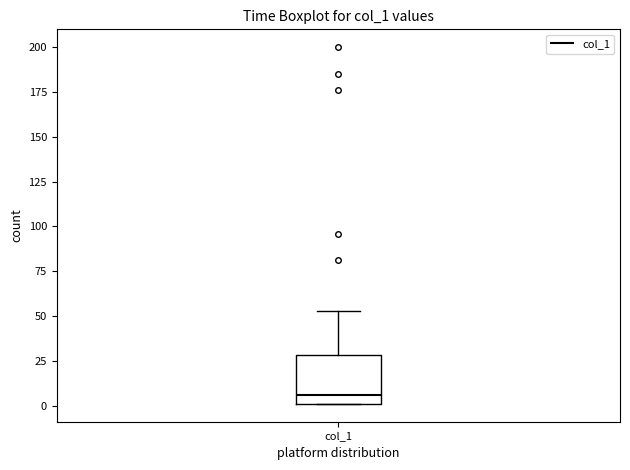

Transcribe this box plot: give where the median line is, the range the box spans, and where the two whiskers end, as read against the y-axis. The values are not printed on the chart, so give them approximately, as read against the axis.

median 5, box 0 to 30, whiskers 0 to 55